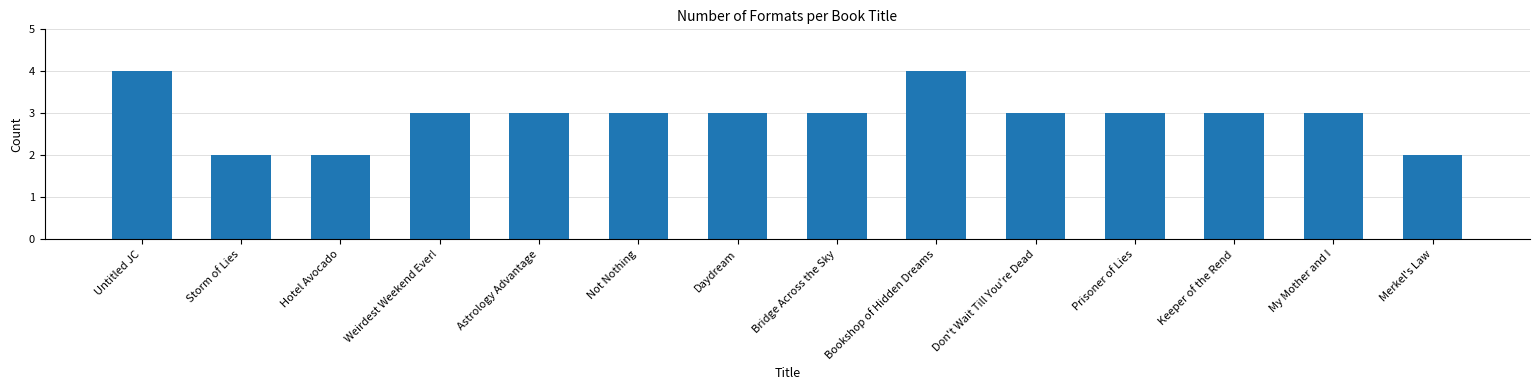

What is the maximum value shown in the chart?

4